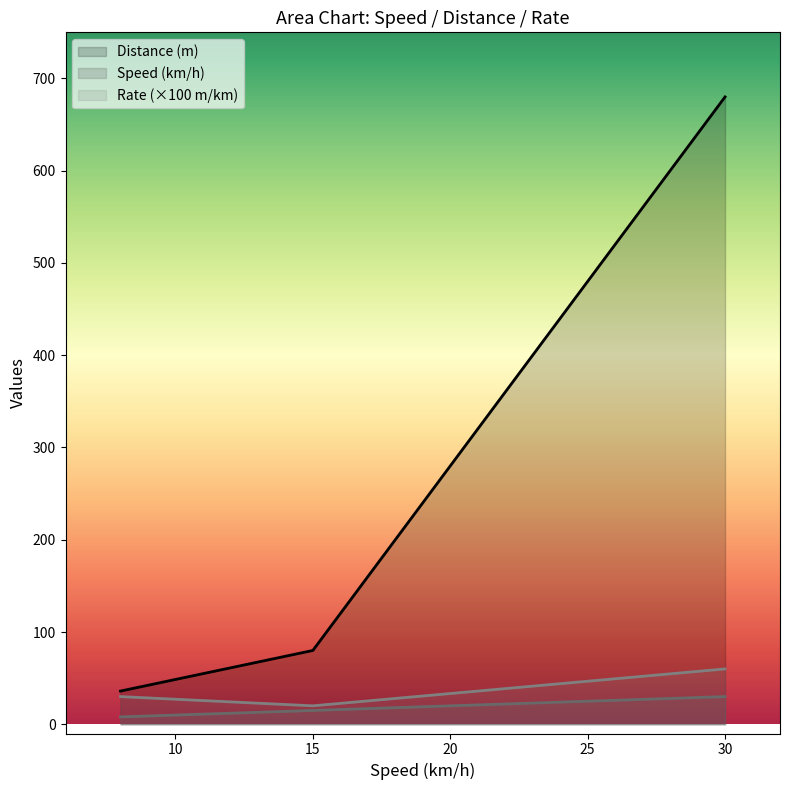

Which series has the largest range (max minus min)?

Distance (m)